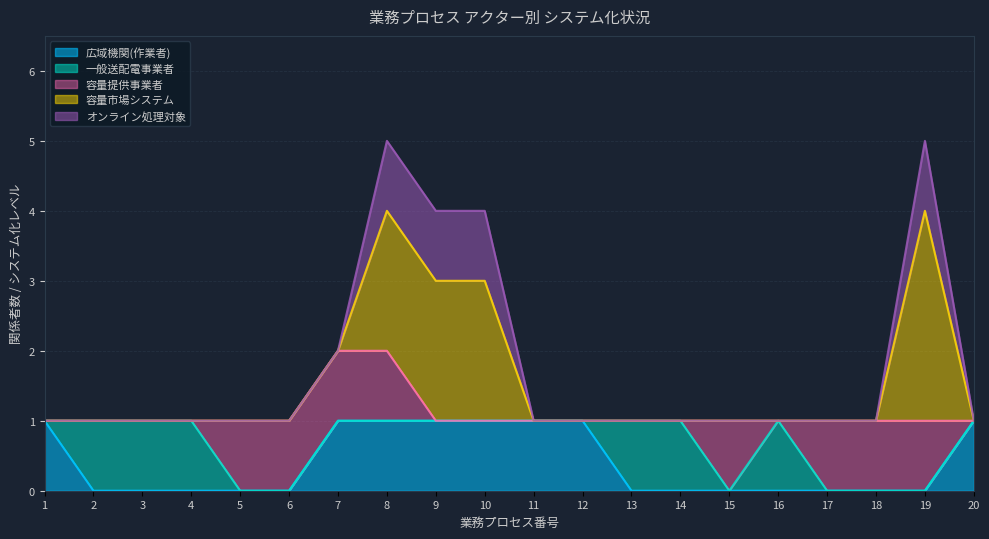

True or false: オンライン処理対象 has a value of 0 at 16.

True